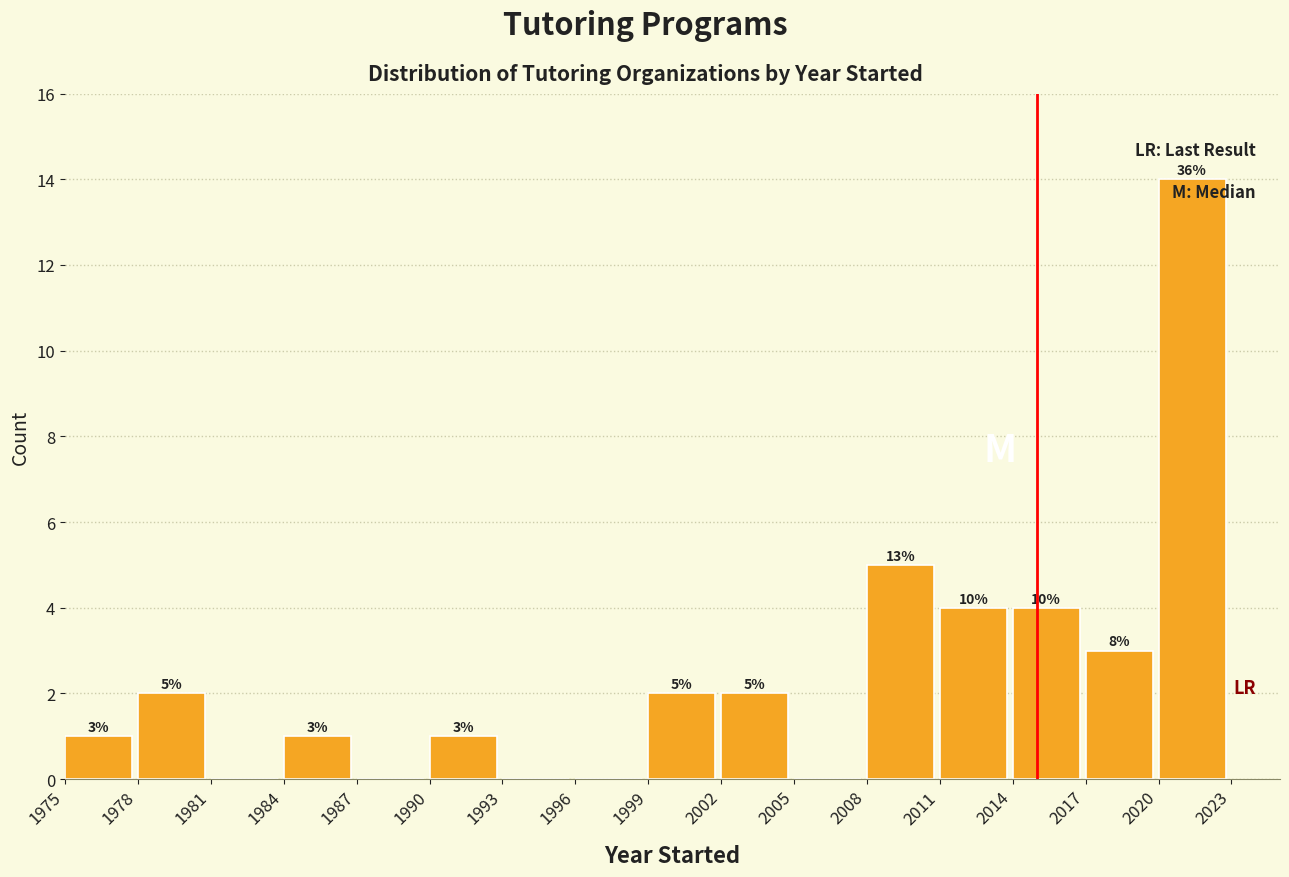

Which range on the x-axis has the tallest bar?

2020 to 2023